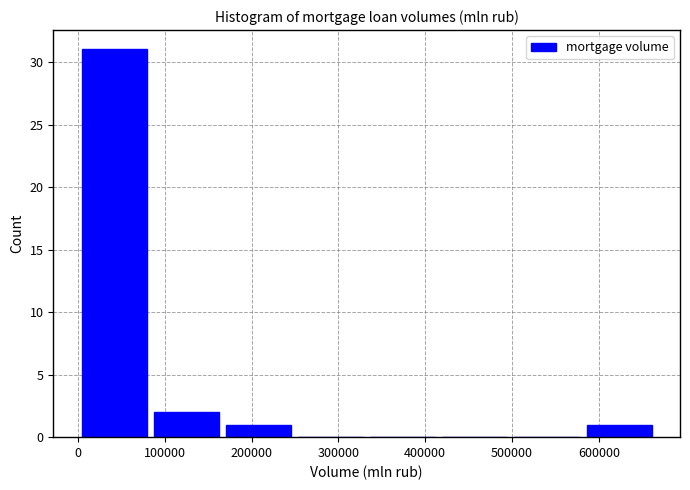

Reading left to right, transcribe this chart: for each bar, give the range it covers on the x-axis and its height. Neither the bar edges nor the heights are printed on the chart, so give them approximately, as read against the axes.

0 to 80000: 31
80000 to 170000: 2
170000 to 250000: 1
250000 to 330000: 0
330000 to 420000: 0
420000 to 500000: 0
500000 to 580000: 0
580000 to 660000: 1